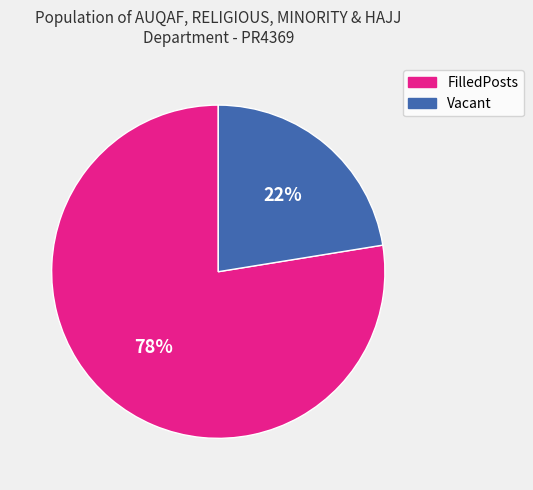

Combined, do FilledPosts and Vacant account for over 50%?

Yes